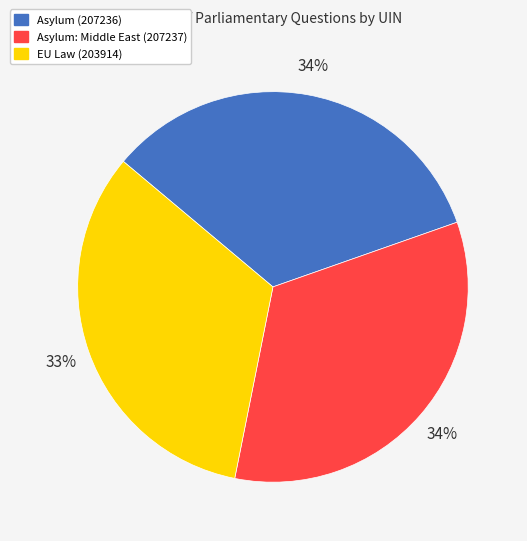

To the nearest percent, what is the average slice percentage?

33%